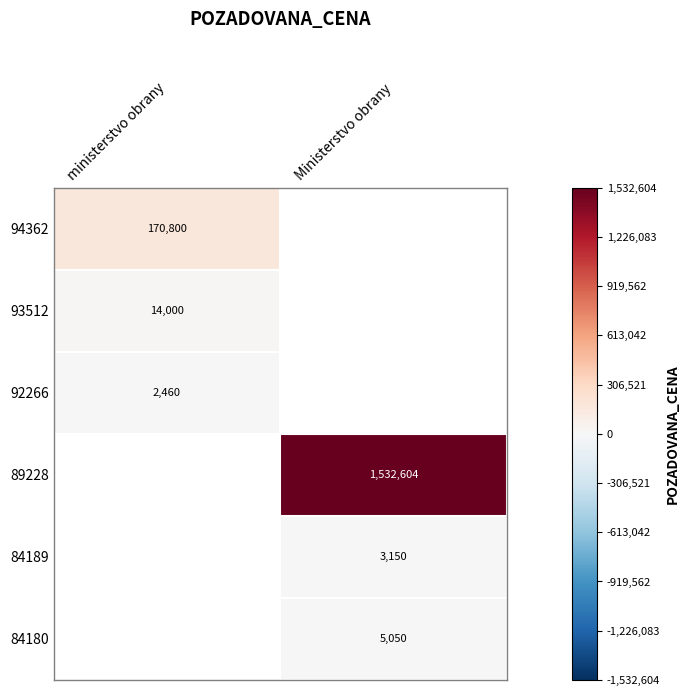

How many distinct data groups are displayed?

6